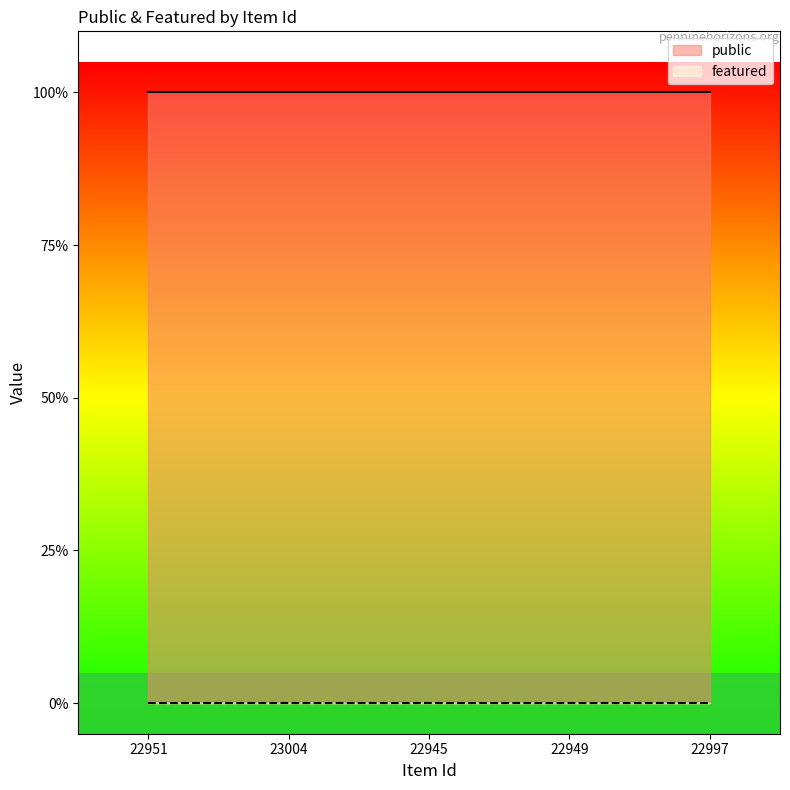

What is the sum of the public values at 22949 and 23004?

2